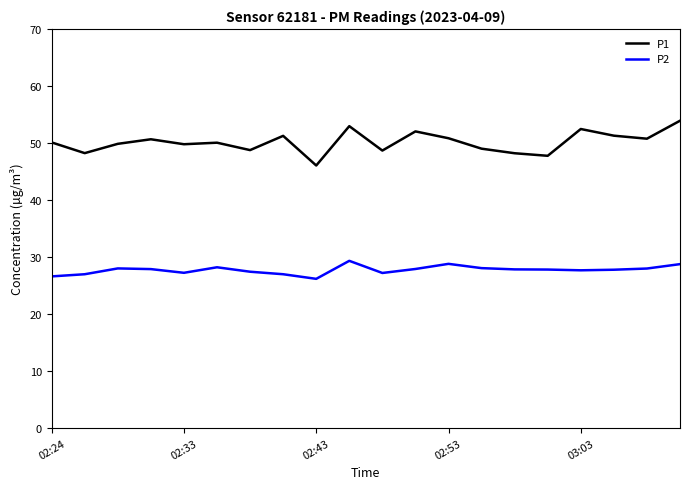

What is the difference between the maximum and minimum values in the P2 series?

3.2